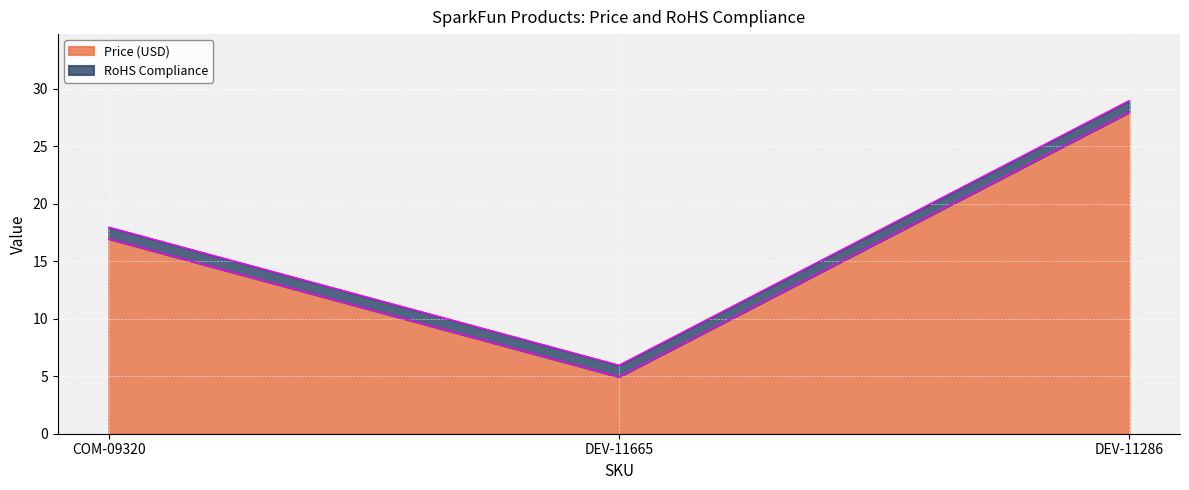

List the labels in order of value, smallest first.

DEV-11665, COM-09320, DEV-11286